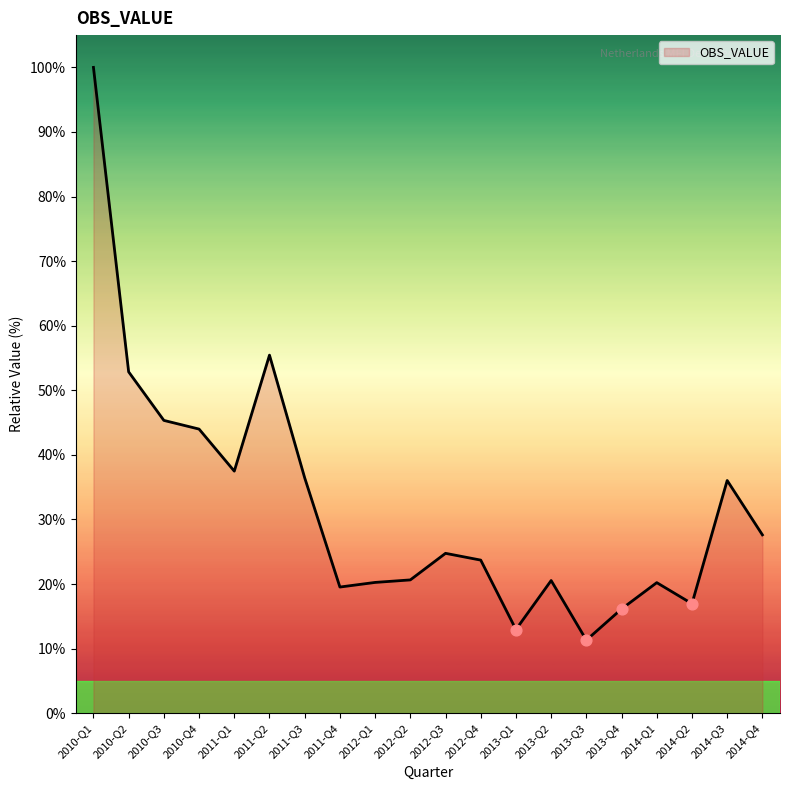

What is the ratio of the value at 2011-Q3 to the value at 2014-Q1?

1.8